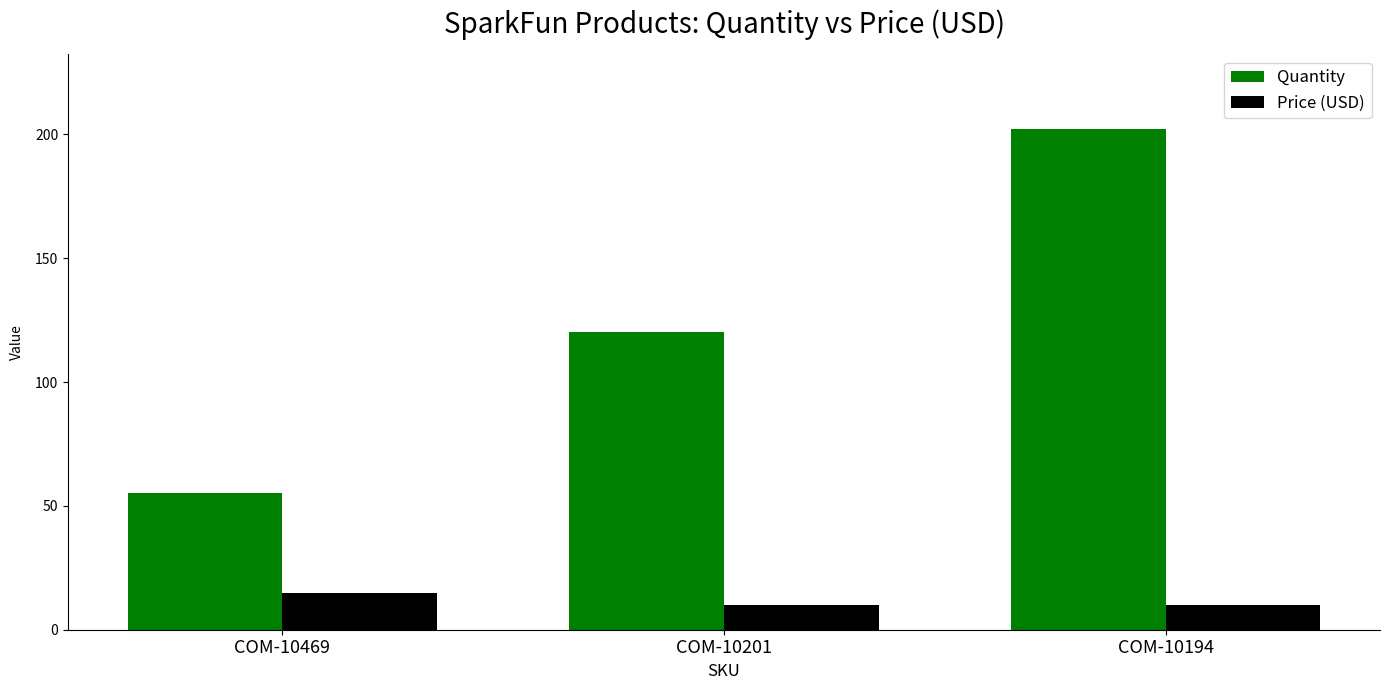

List the series in order of their overall mean, lowest first.

Price (USD), Quantity